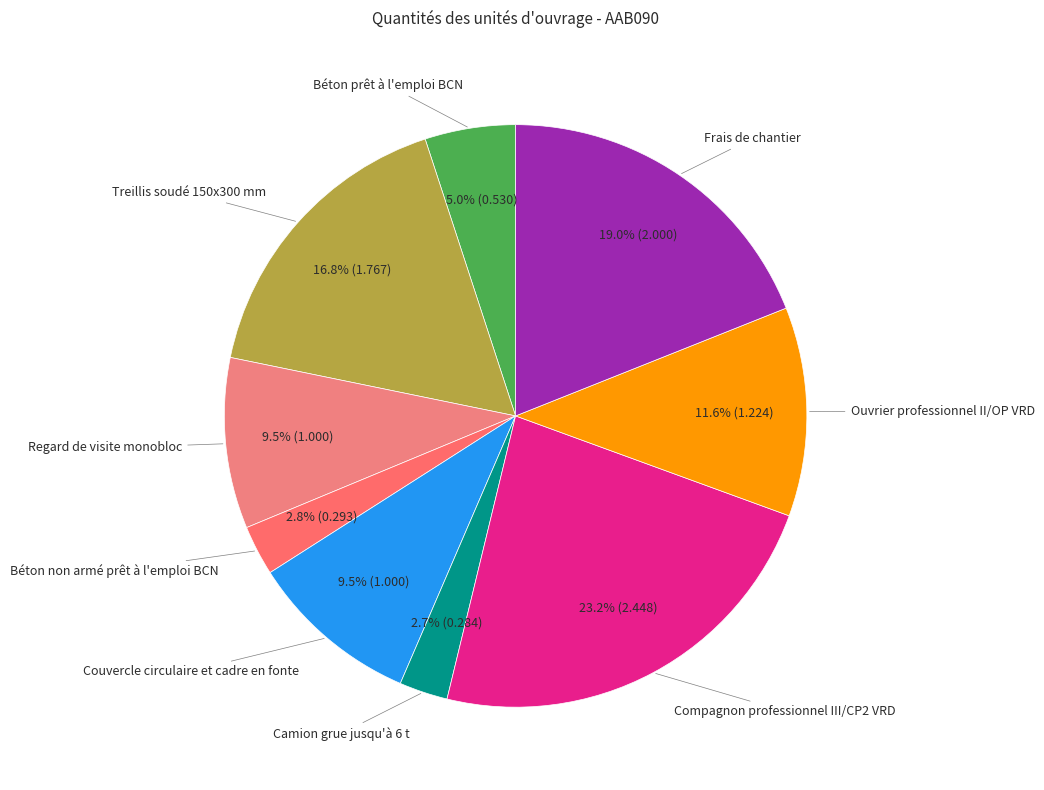

What is the ratio of the value at Treillis soudé 150x300 mm to the value at Couvercle circulaire et cadre en fonte?

1.8